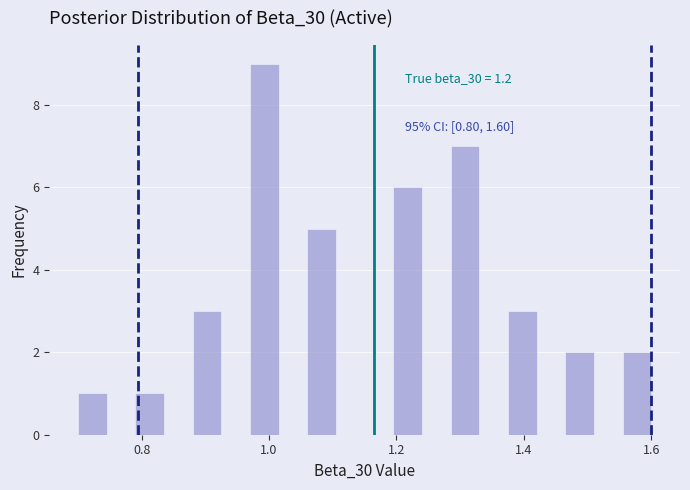

Read against the x-axis, roughly where is the centre of the tallest bar?

1.00